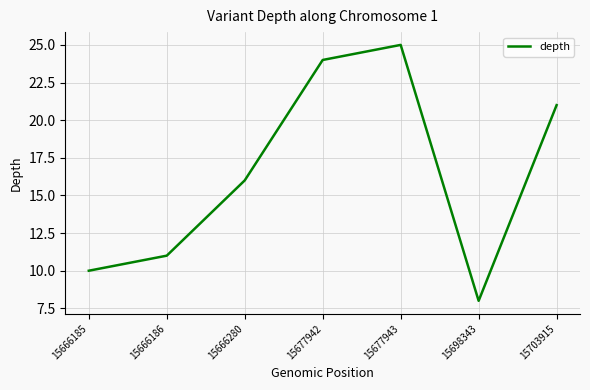

List the labels in order of value, smallest first.

15698343, 15666185, 15666186, 15666280, 15703915, 15677942, 15677943